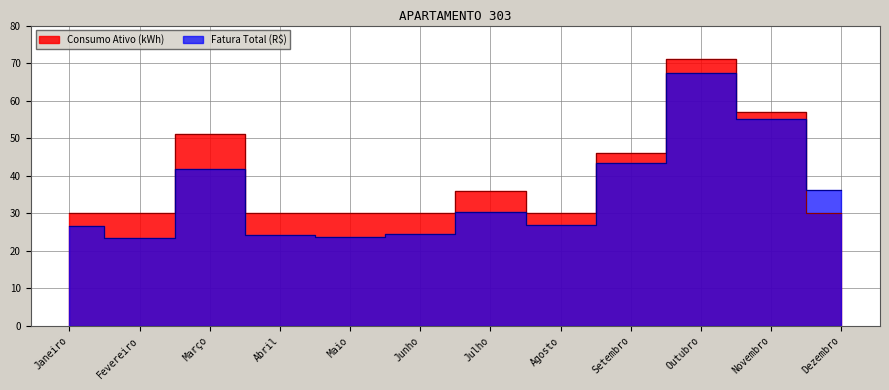

Between Dezembro and Abril, which is larger?

Dezembro